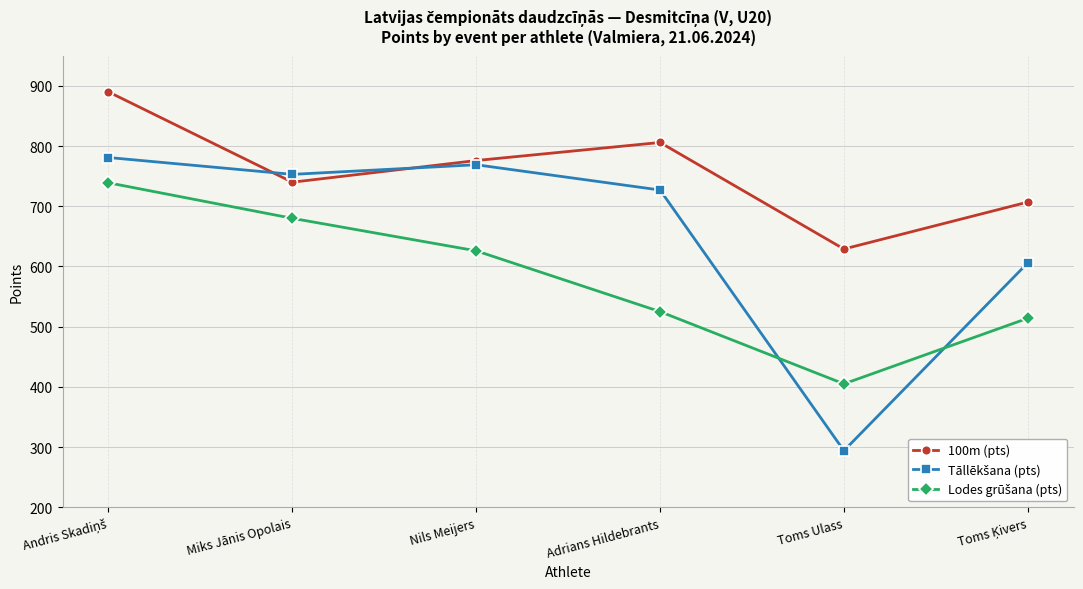

At which category does 100m (pts) reach its first local valley?

Miks Jānis Opolais